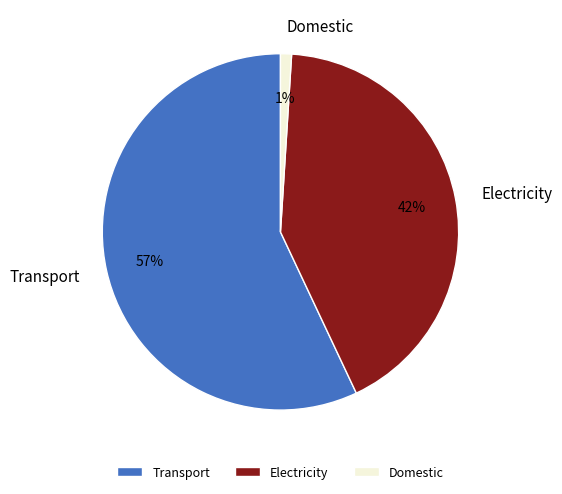

Is it true that Electricity is 34% of the pie?

False